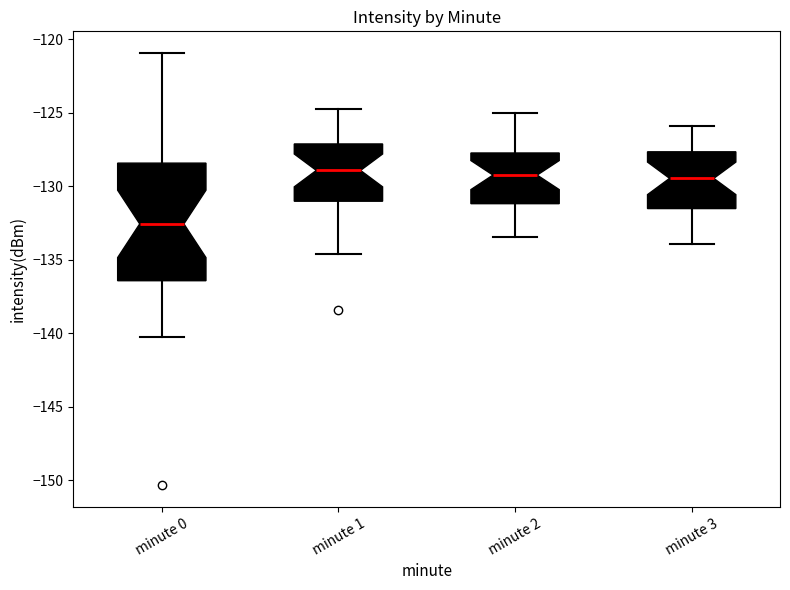

Comparing the boxes themselves (not the whiskers), which one is the tallest?

minute 0